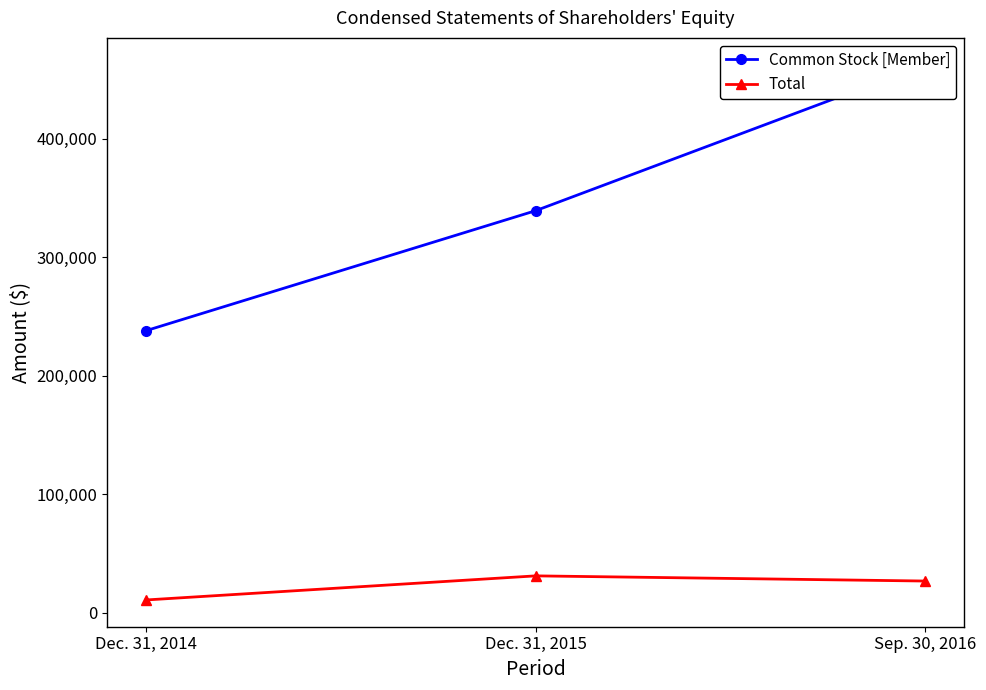

At which label does Common Stock [Member] reach its minimum?

Dec. 31, 2014